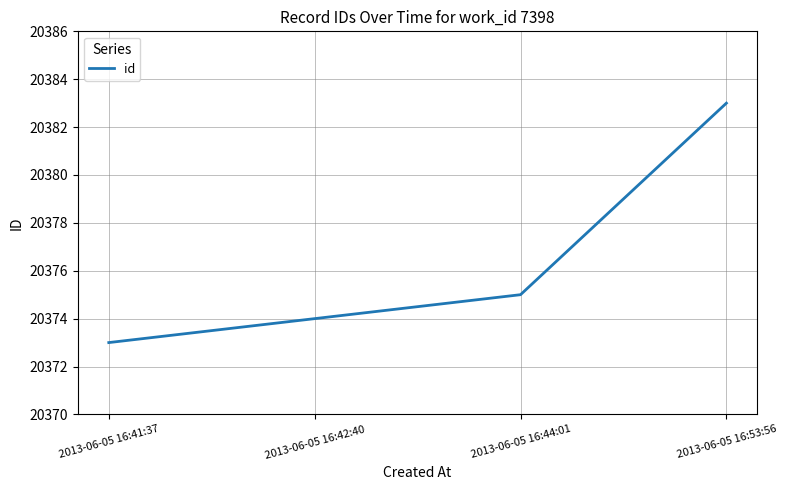

What is the ratio of the value at 2013-06-05 16:41:37 to the value at 2013-06-05 16:42:40?

1.0